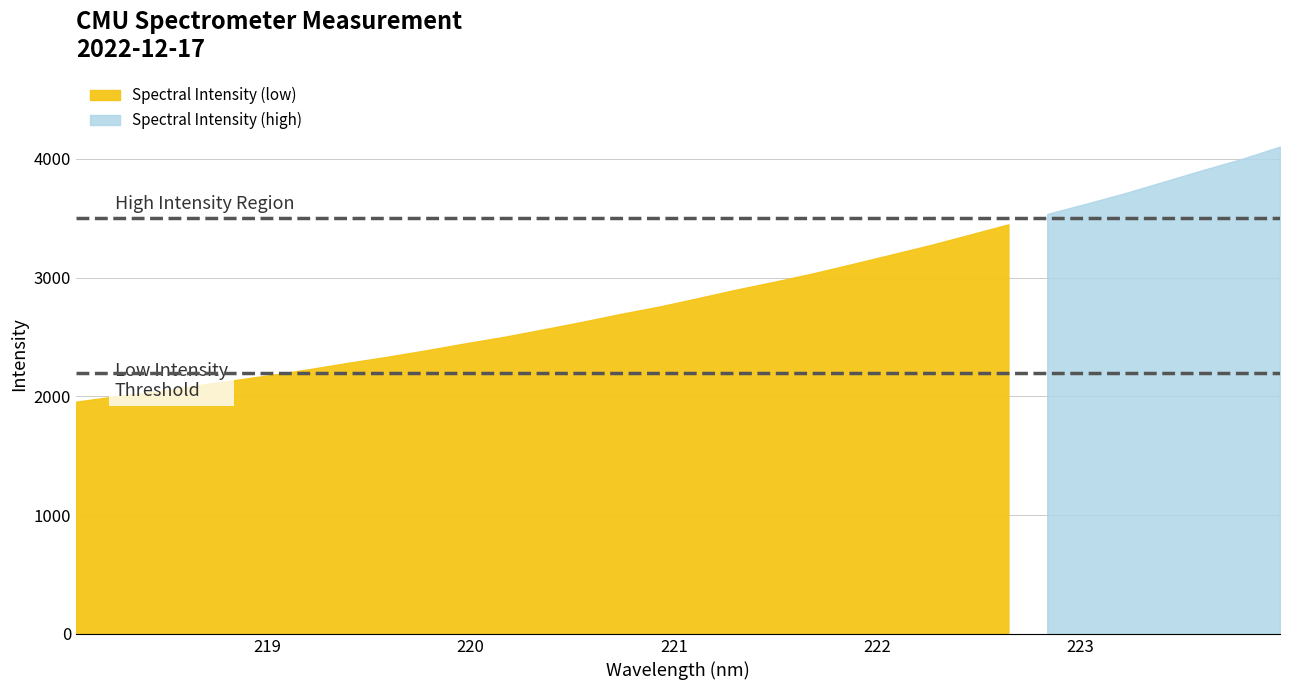

Reading right to left, extract all data points from this chart.

4102.9	3997.4	3904.5	3807.2	3710.4	3621.5	3535.5	3447.9	3360.9	3274.4	3194.8	3115.5	3037.9	2966.7	2899.3	2826.3	2755.2	2692.9	2625.7	2562.1	2500.2	2445.2	2387.3	2332.8	2282.3	2228.6	2179.2	2132.7	2088.9	2038.2	1999.9	1954.7